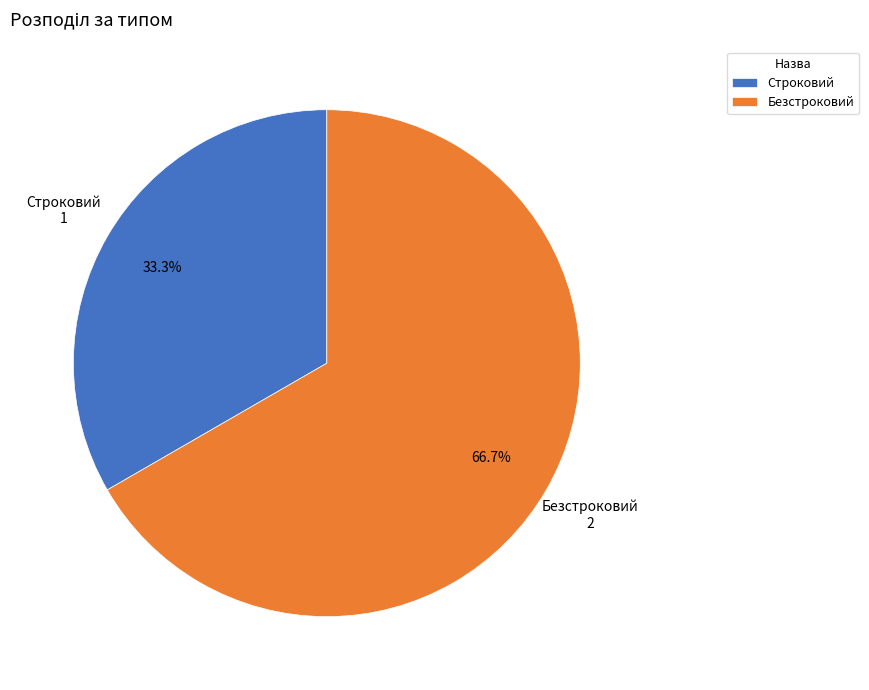

To the nearest percent, what portion does Безстроковий represent?

67%